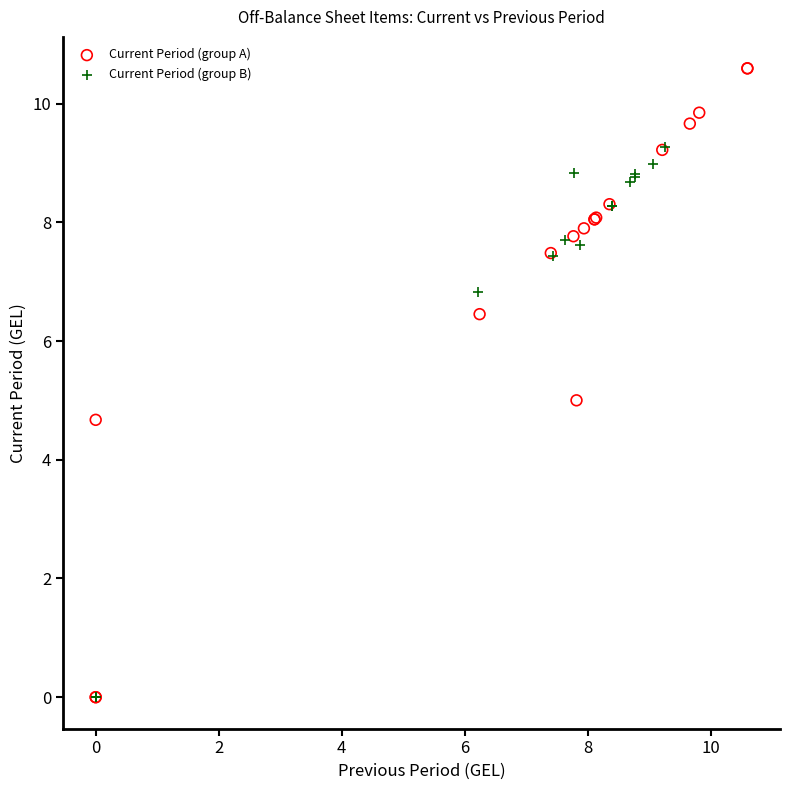

Which series reaches the maximum Y coordinate?

Current Period (group A)